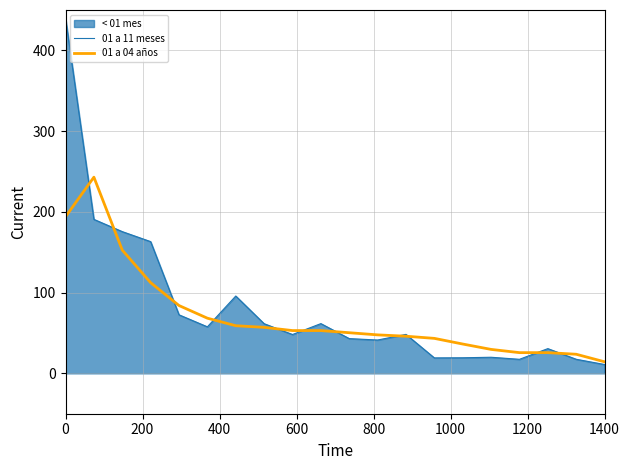

Which series has the largest range (max minus min)?

01 a 11 meses